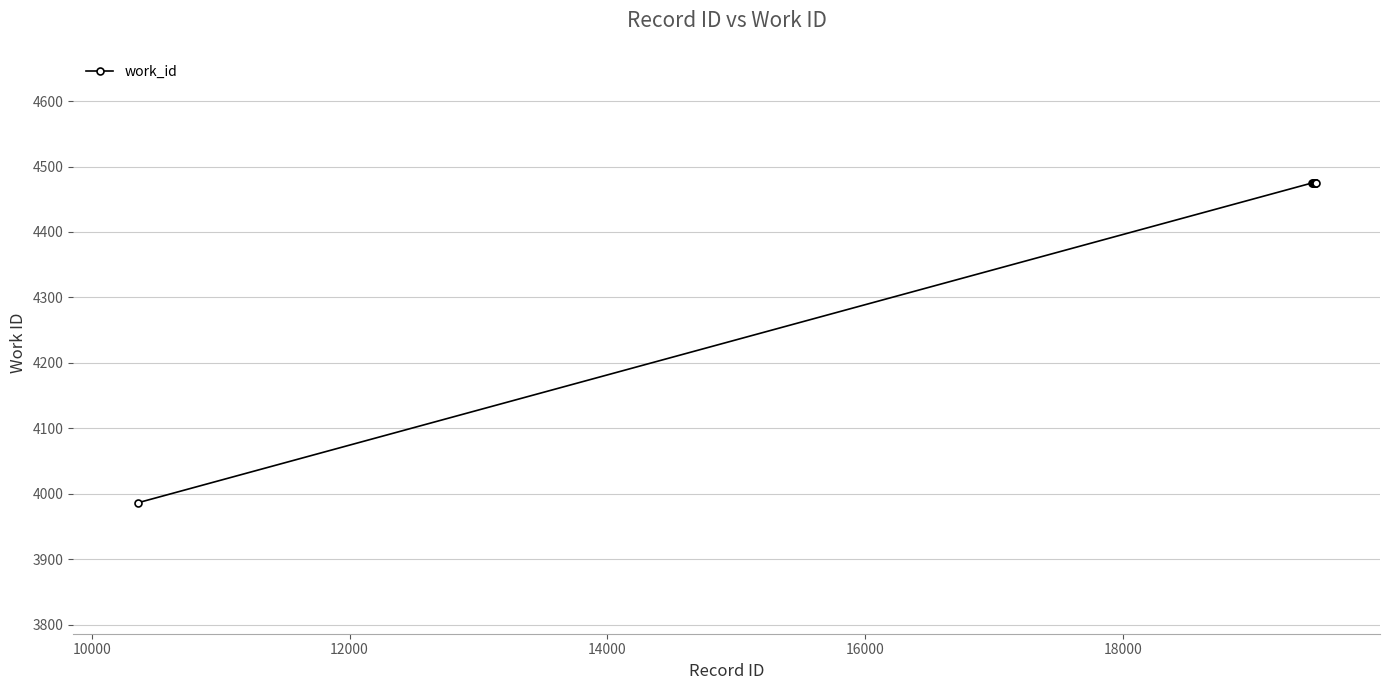

What is the value of the 3rd point from the left?

4475